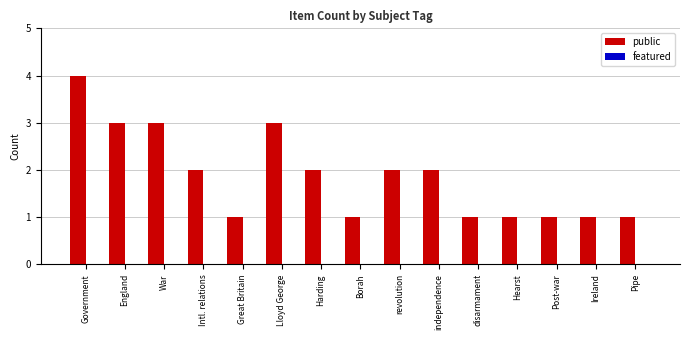

What is the sum of all values?

28